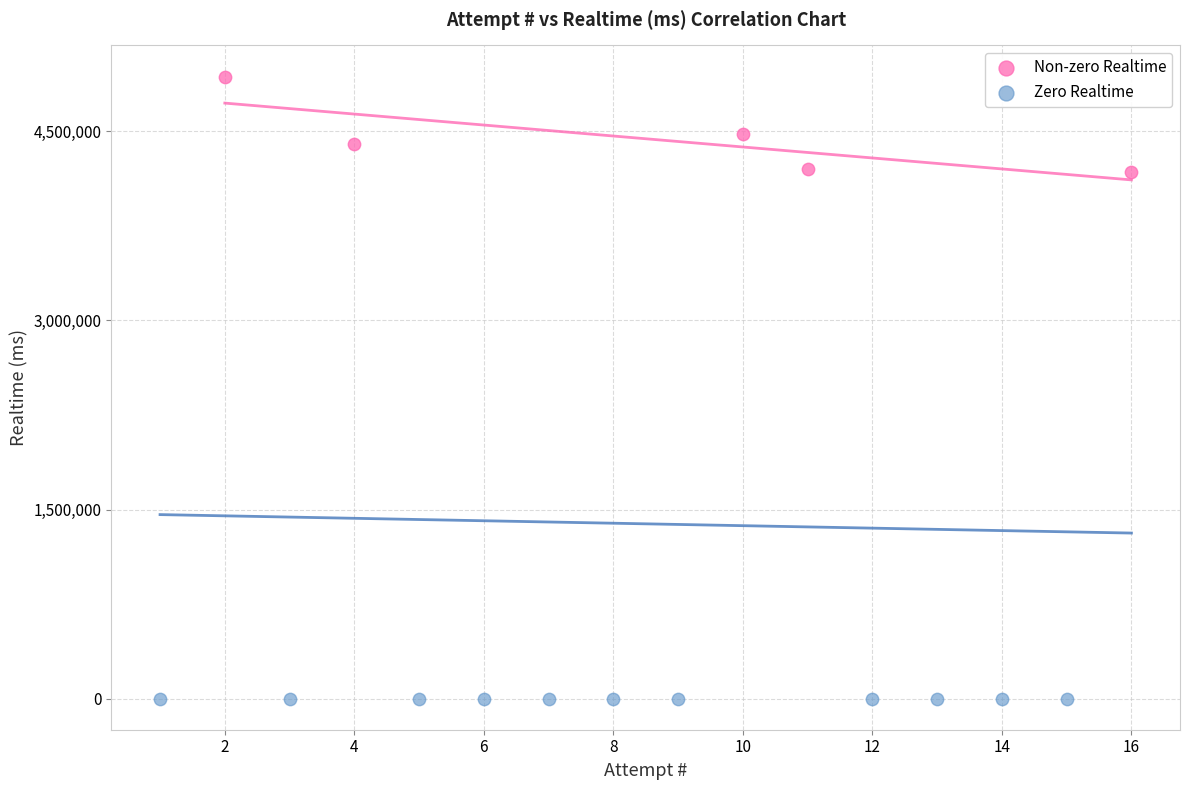

What are all the series names shown in the legend?

Non-zero Realtime, Zero Realtime